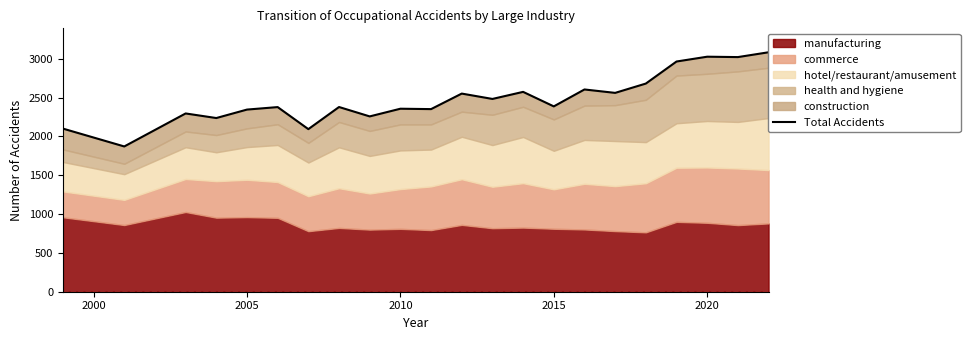

What is the difference between the maximum and minimum values?

1213